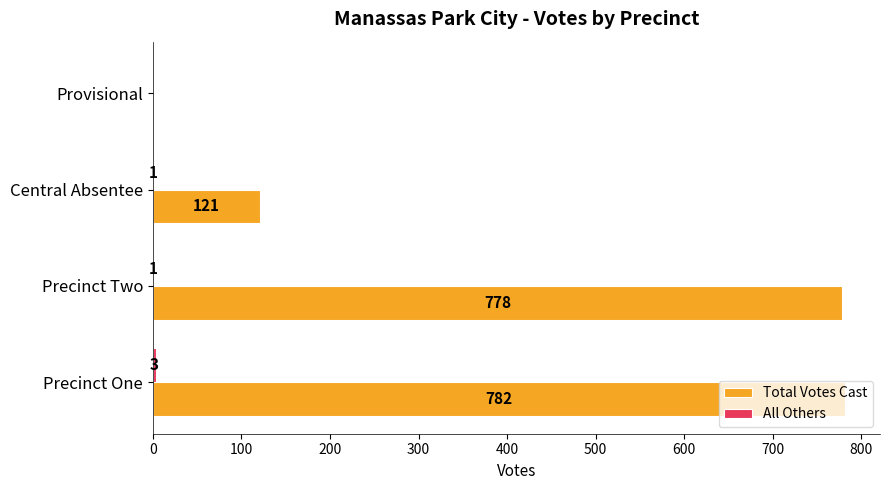

What is the total value across all series at Central Absentee?

122